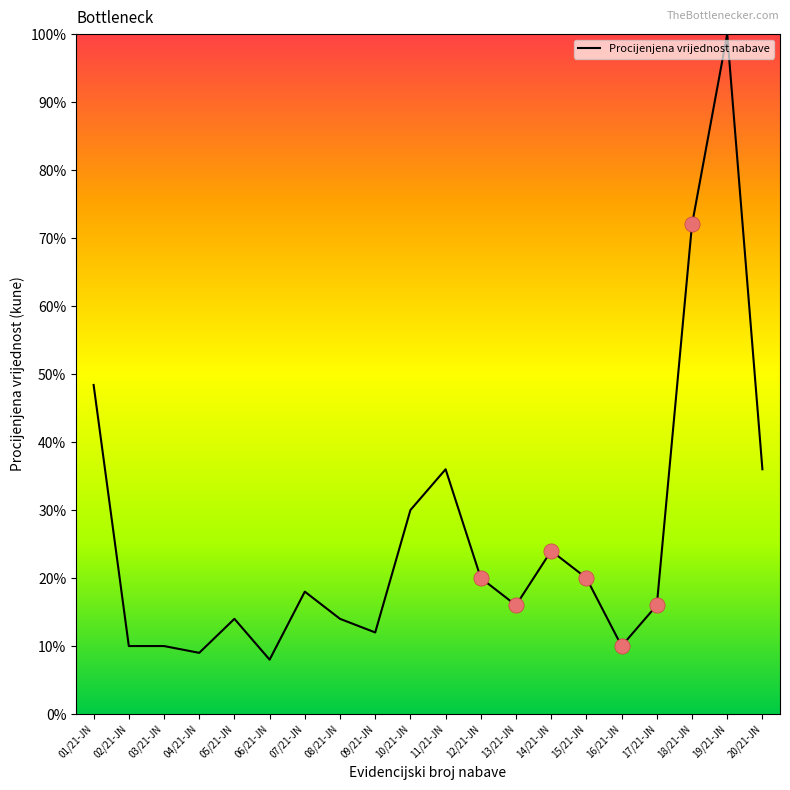

Between 19/21-JN and 07/21-JN, which is larger?

19/21-JN